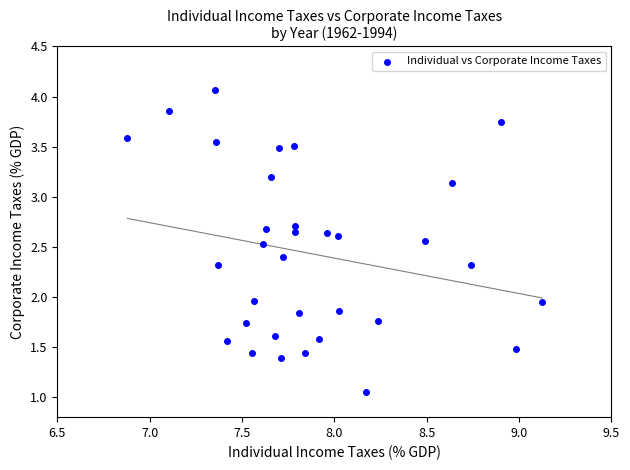

What is the range of X values (max minus min)?

2.2